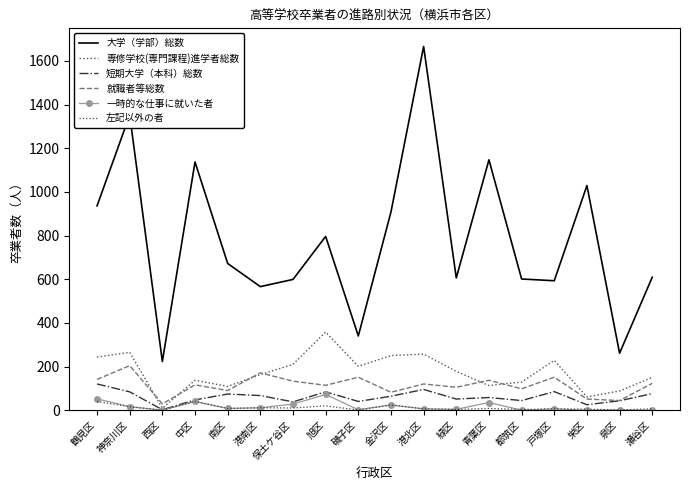

True or false: 一時的な仕事に就いた者 has a value of 29 at 鶴見区.

False